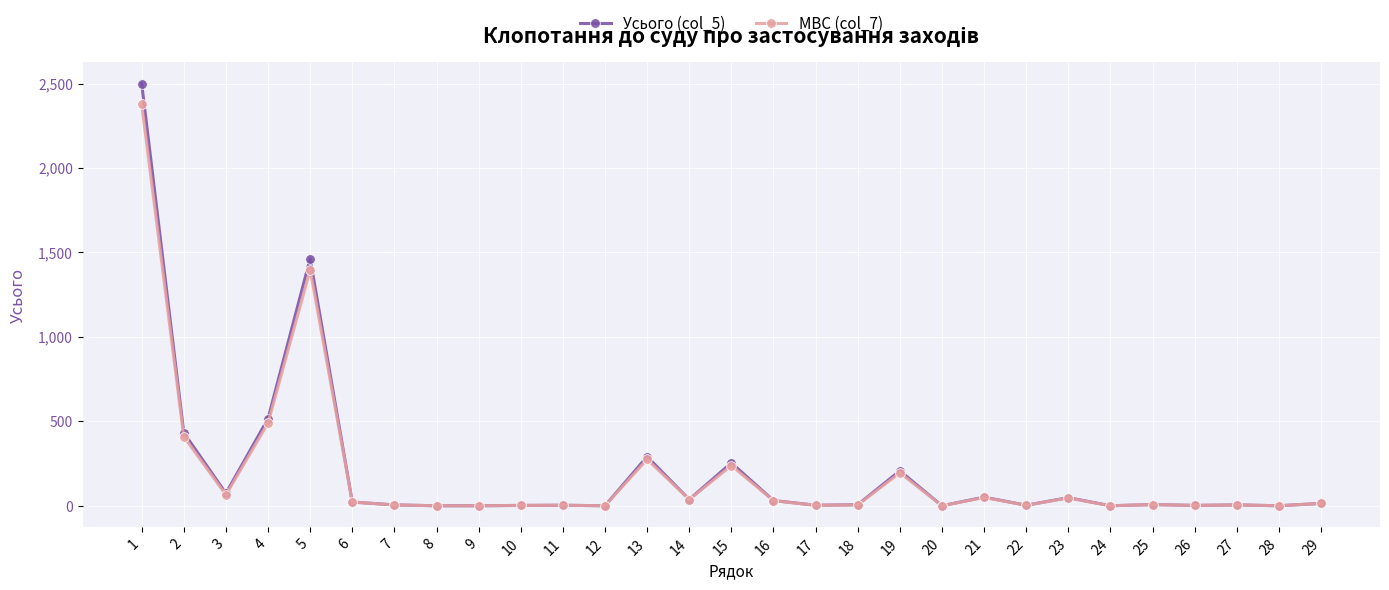

List the series in order of their peak value, lowest first.

МВС (col_7), Усього (col_5)